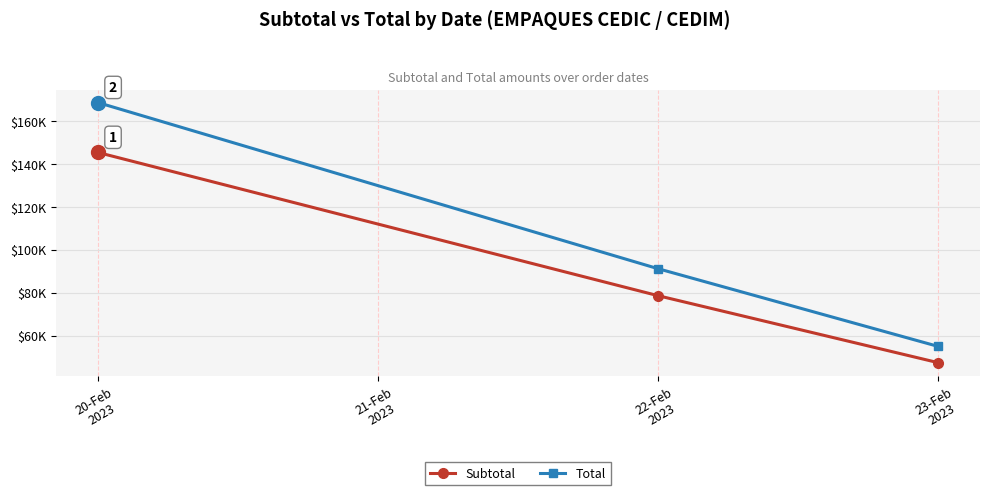

At which category does the chart reach its peak across all series?

20-Feb
2023